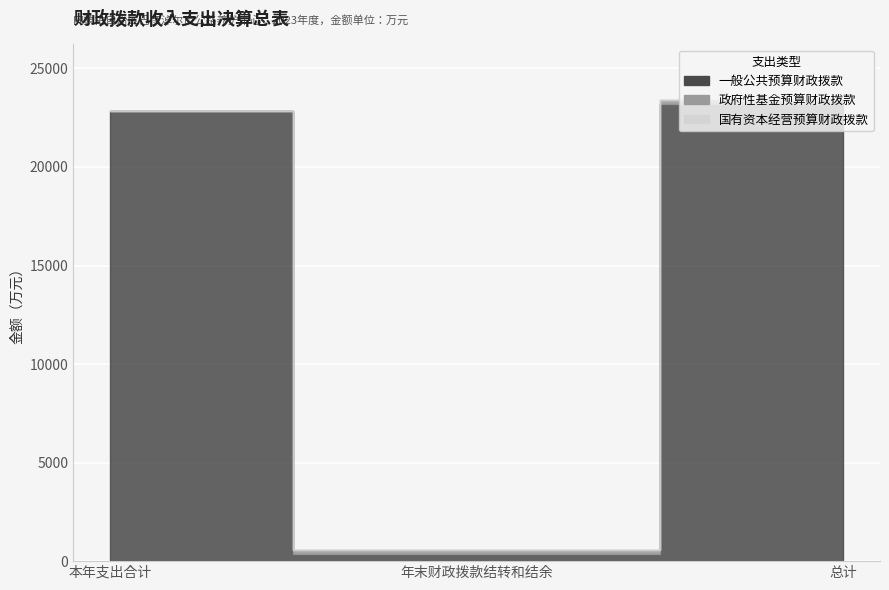

What position from the left is 本年支出合计?

1